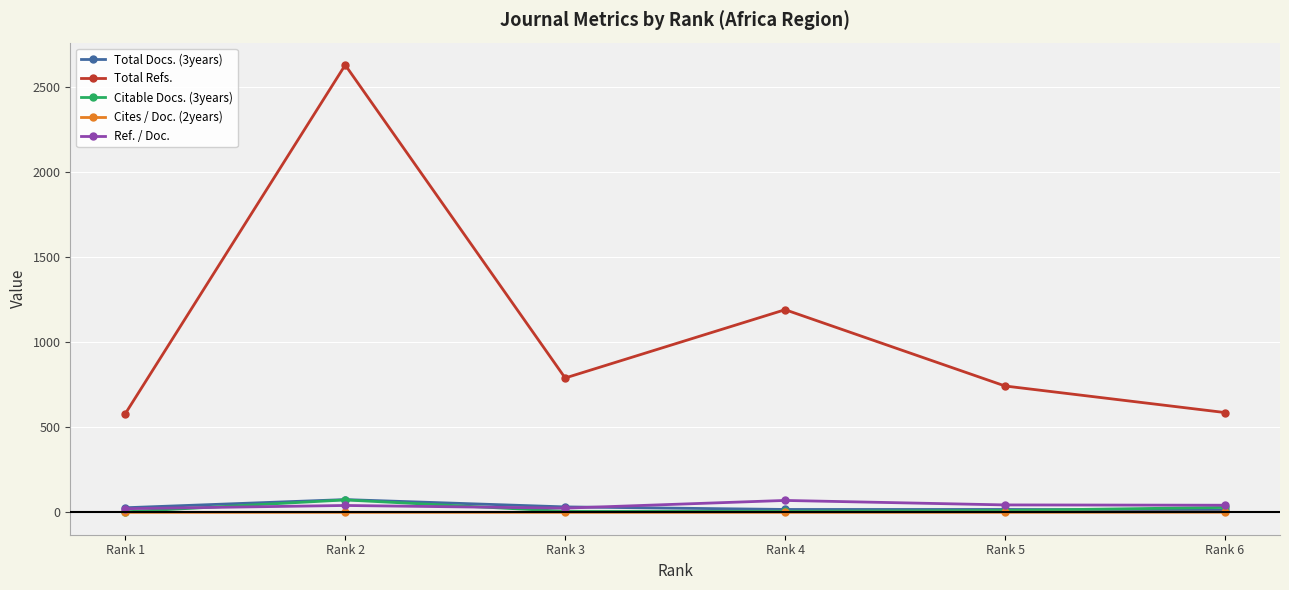

True or false: Cites / Doc. (2years) and Total Refs. intersect in this chart.

False